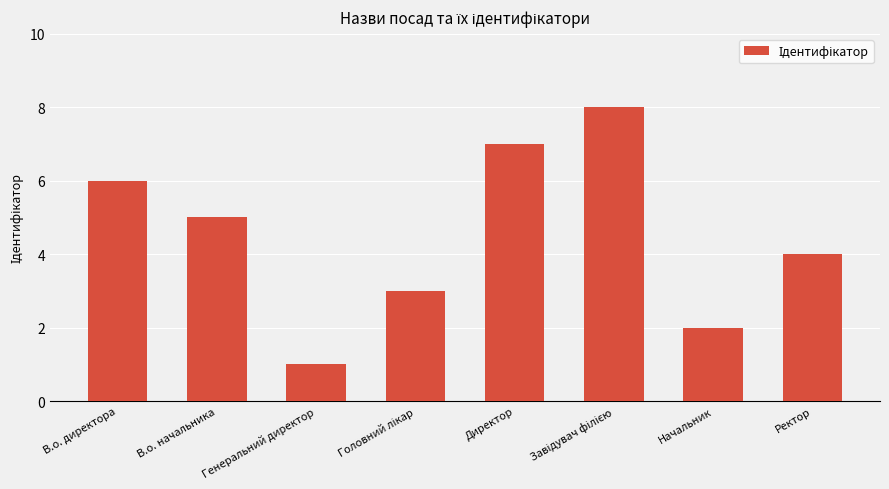

What is the difference between the maximum and minimum values?

7